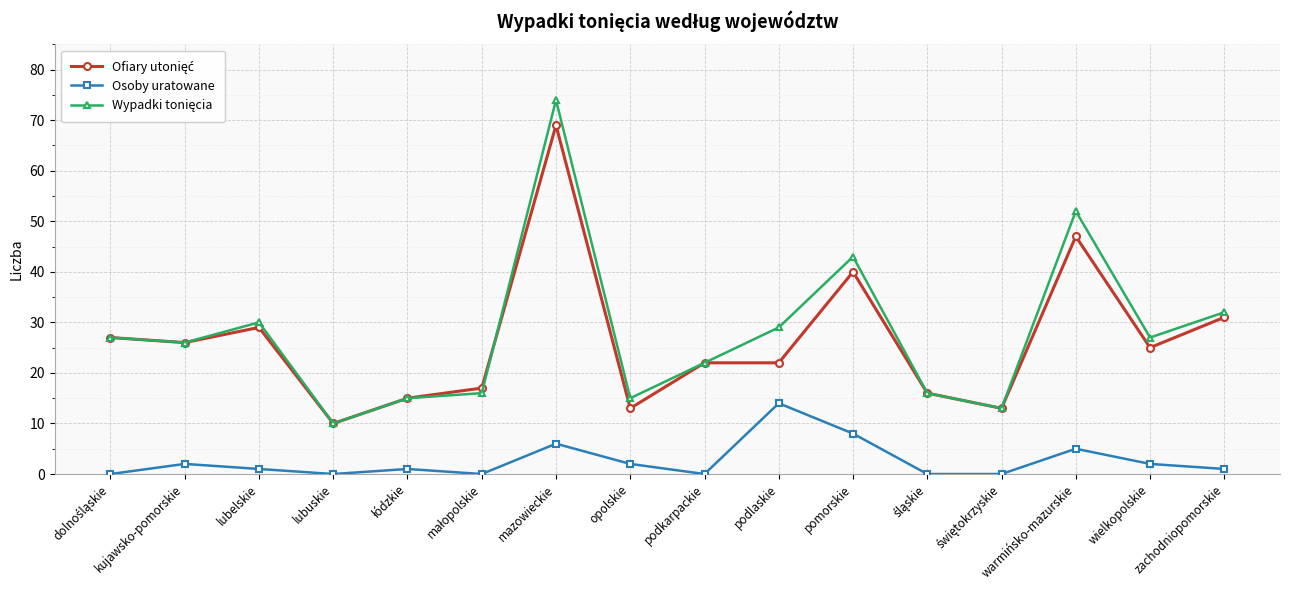

Where is the first local minimum for Osoby uratowane?

lubuskie